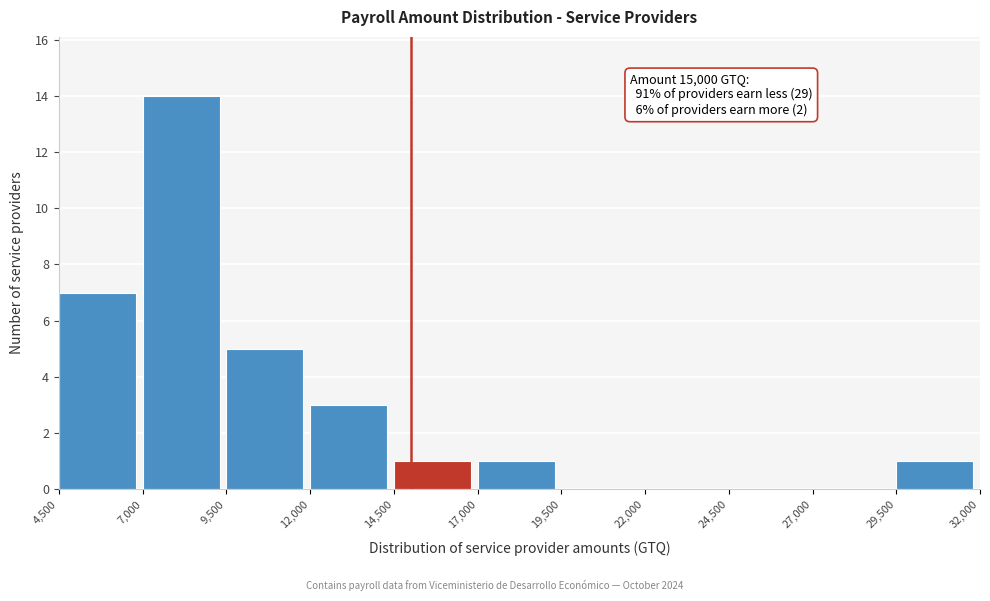

Which range on the x-axis has the tallest bar?

7,000 to 9,500